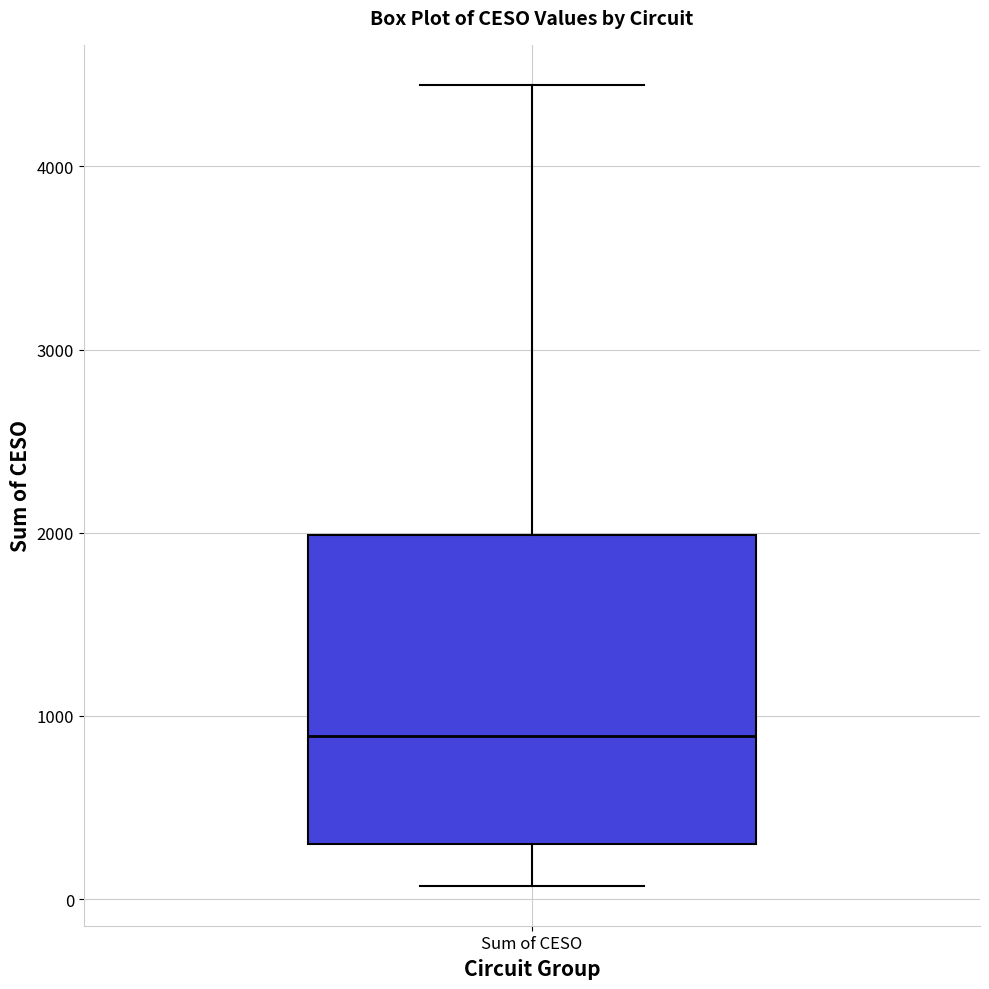

Where is the upper edge of the box for Sum of CESO on the y-axis? The values are not printed on the chart, so give them approximately, as read against the axis.

2000